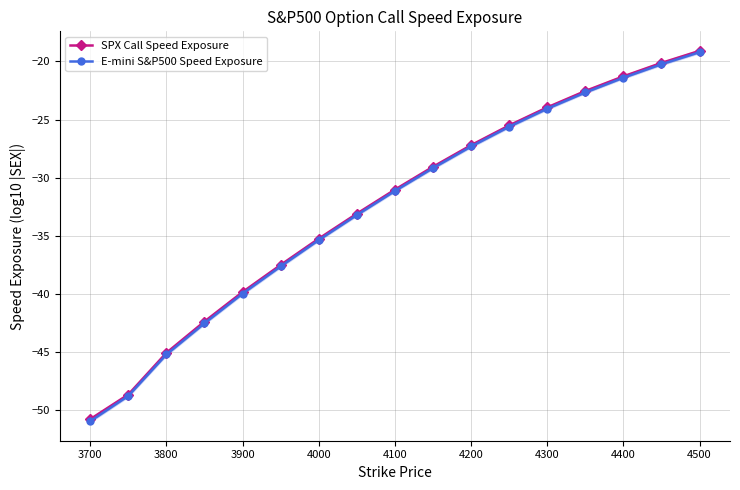

The SPX Call Speed Exposure series shows -74.2 at 3700. True or false?

False